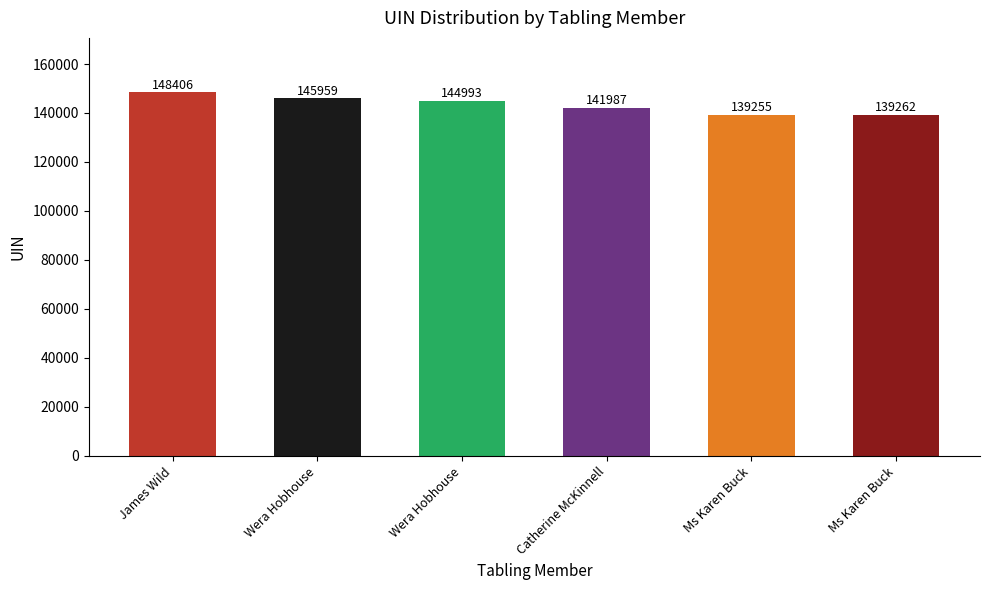

Is it true that the value at James Wild is 82758?

False